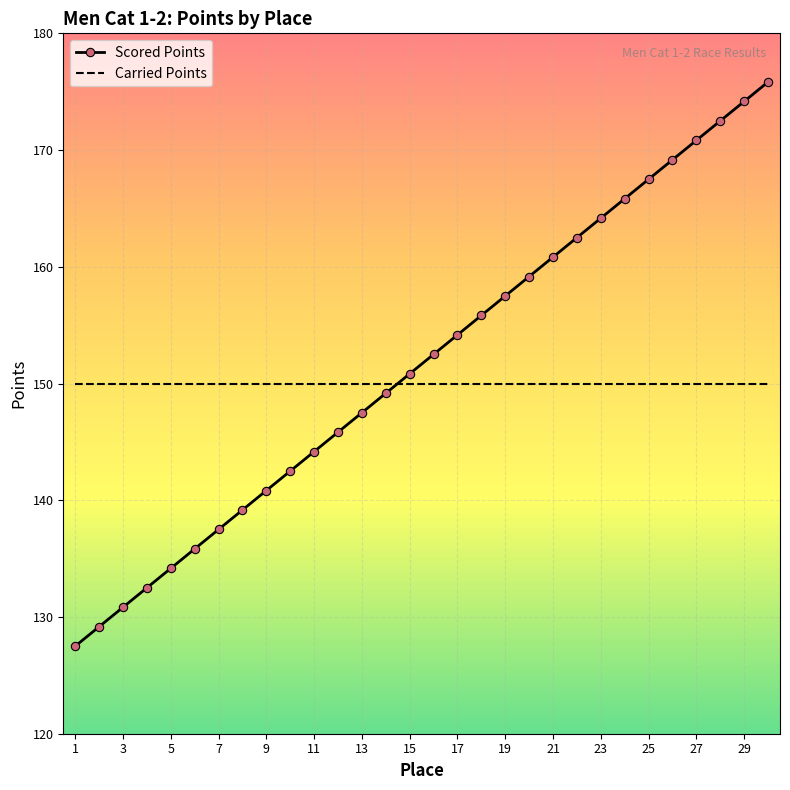

What is the highest value of the Scored Points series?

175.8